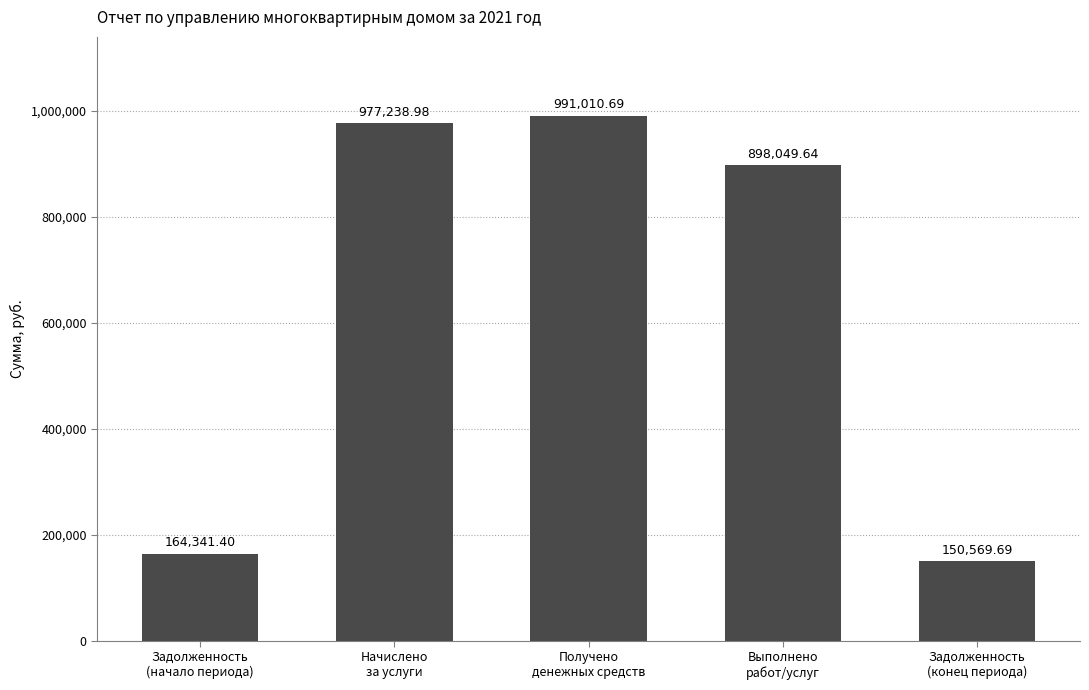

Reading left to right, list all the values displayed in this chart.

164341.4	977239.0	991010.7	898049.6	150569.7